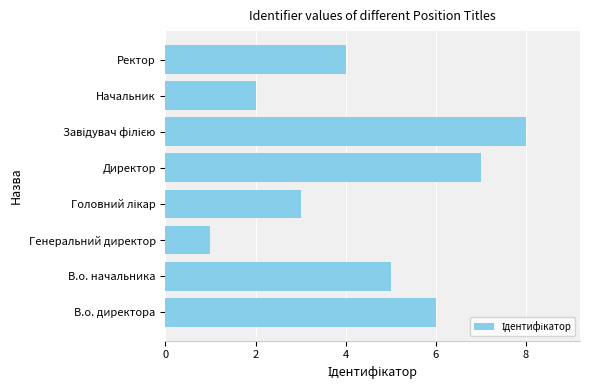

How many values are below 5?

4